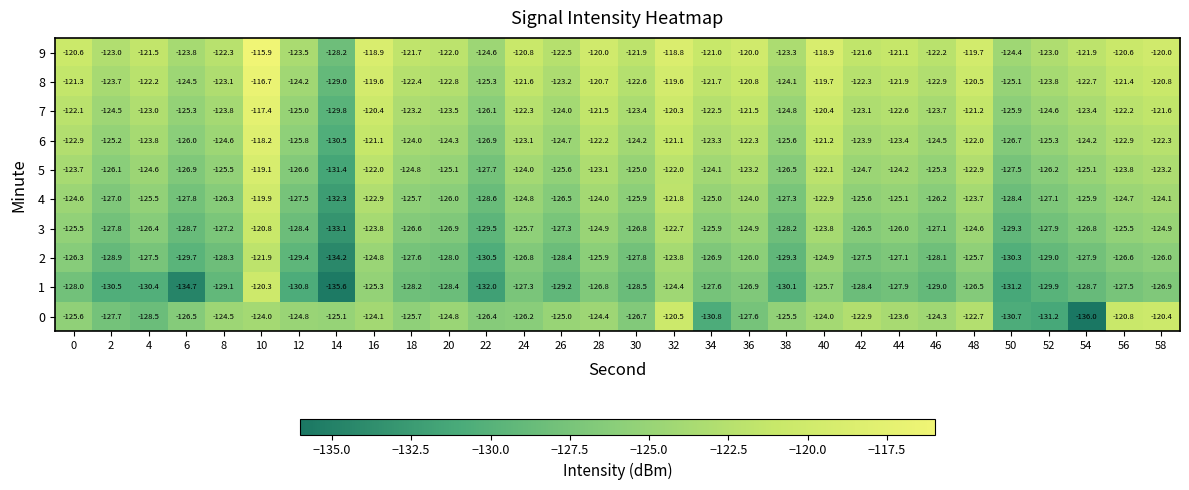

At which label does 6 reach its peak?

10